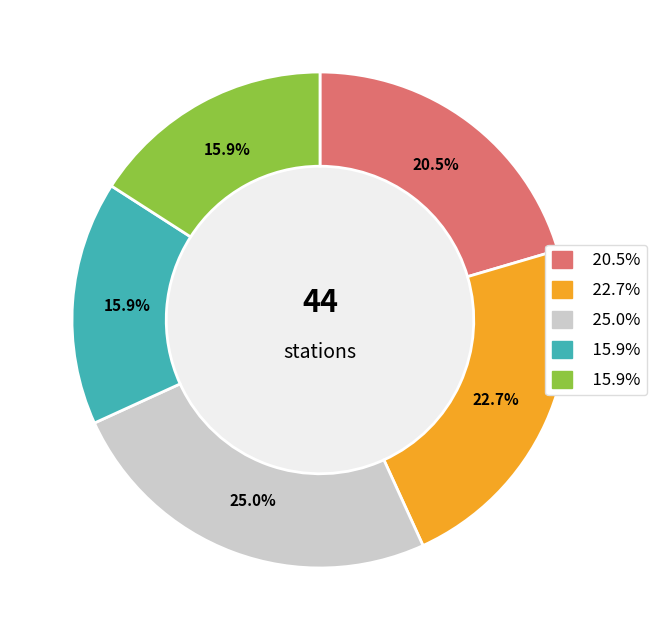

Is there a majority slice in this chart?

No